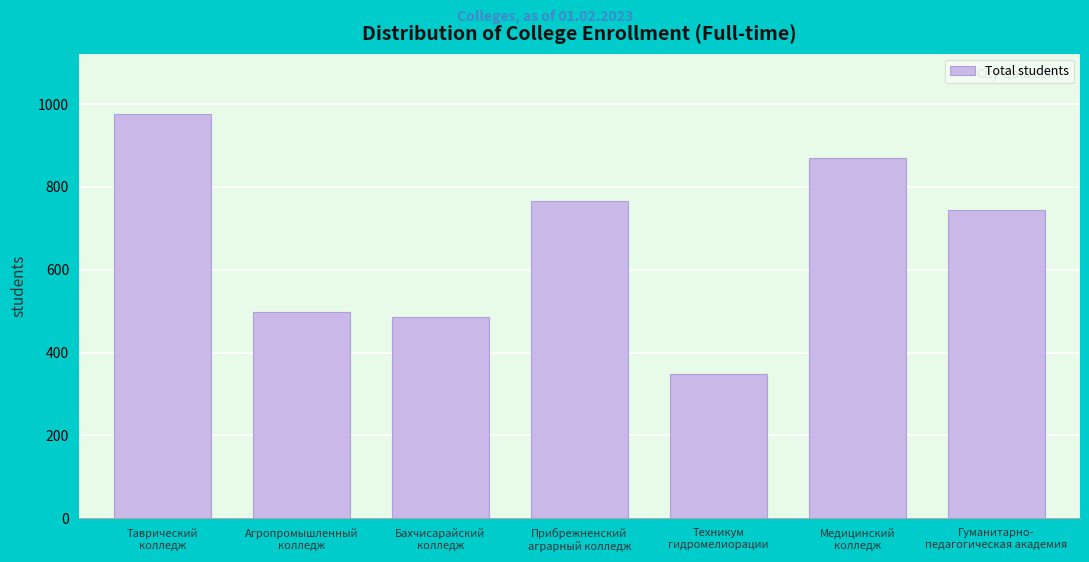

Reading left to right, transcribe all the data shown in this chart.

975	498	487	767	349	870	745